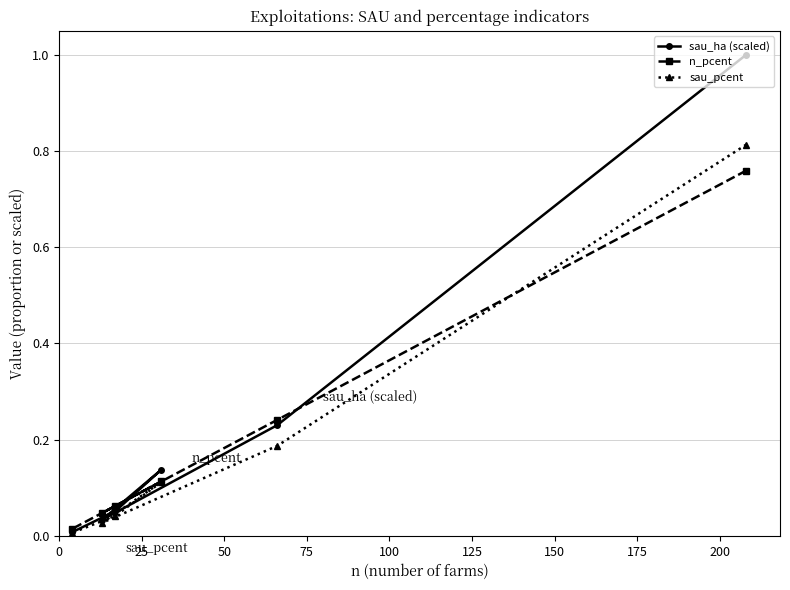

Which series has the widest spread of values?

sau_ha (scaled)